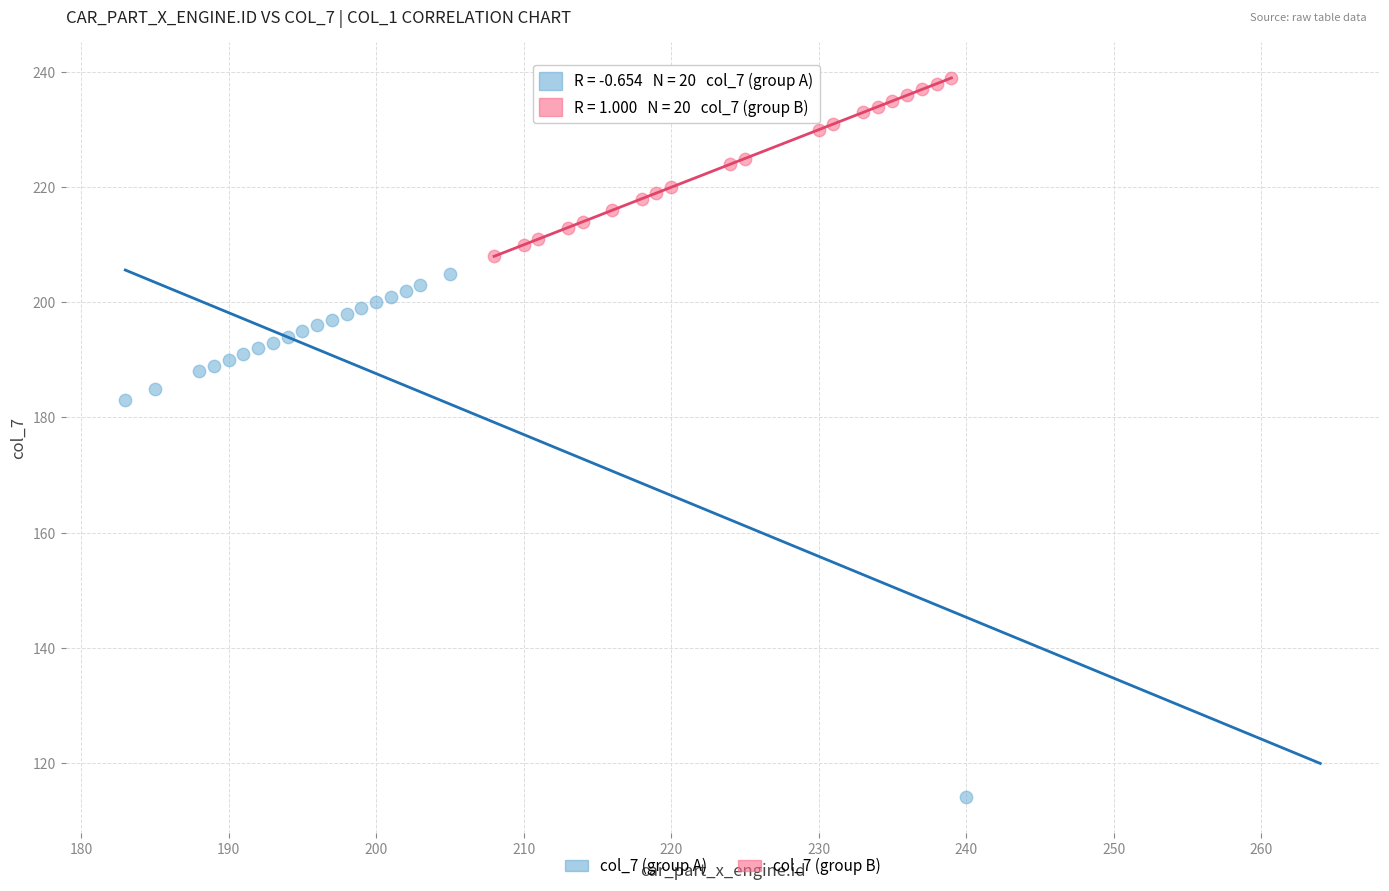

Which series contains the lowest Y value?

col_7 (group A)